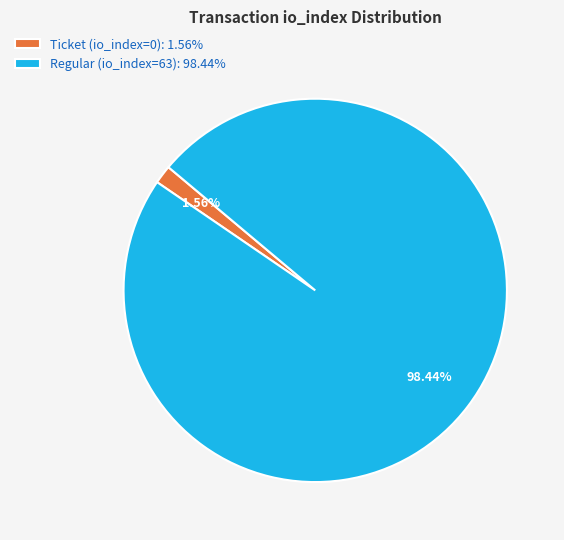

Is there a majority slice in this chart?

Yes